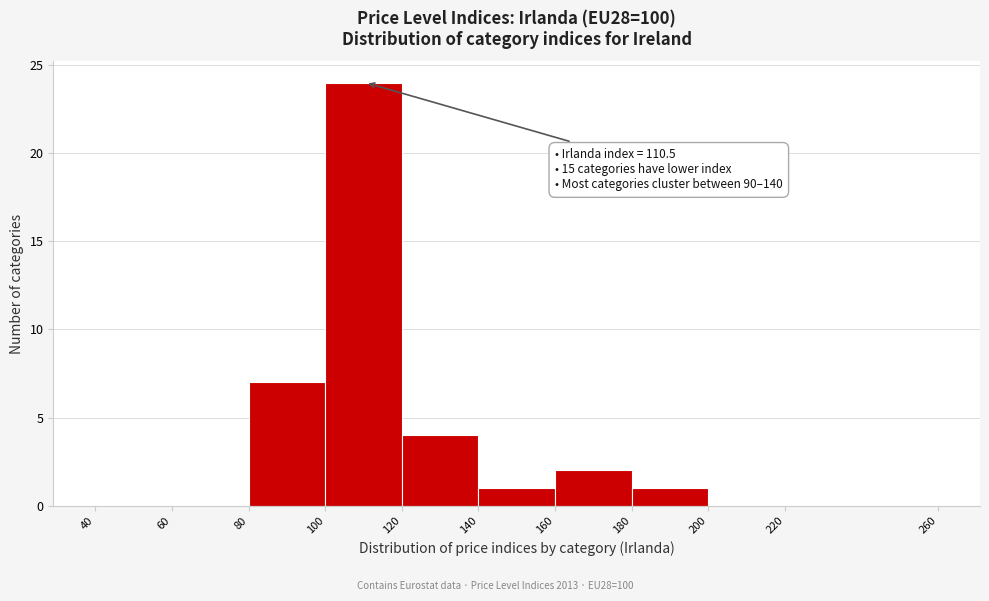

Which range on the x-axis has the tallest bar?

100 to 120